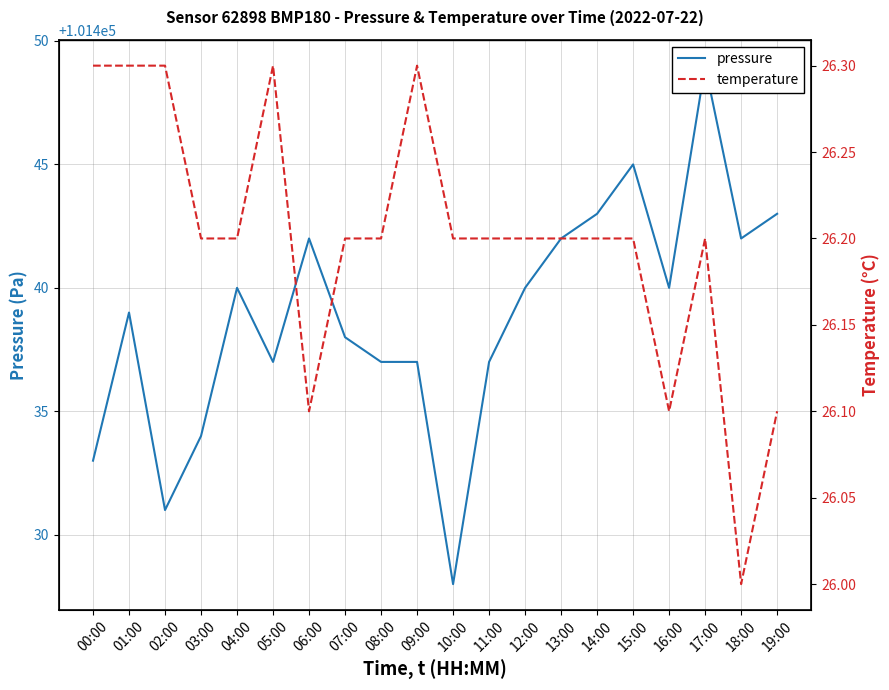

Rank the categories by pressure value from lowest to highest.

10:00, 02:00, 00:00, 03:00, 05:00, 08:00, 09:00, 11:00, 07:00, 01:00, 04:00, 12:00, 16:00, 06:00, 13:00, 18:00, 14:00, 19:00, 15:00, 17:00